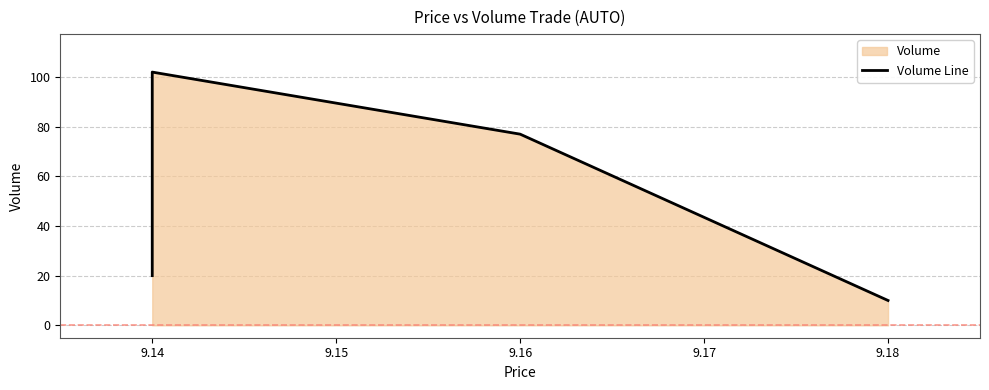

Where does the data first go above 77?

9.14